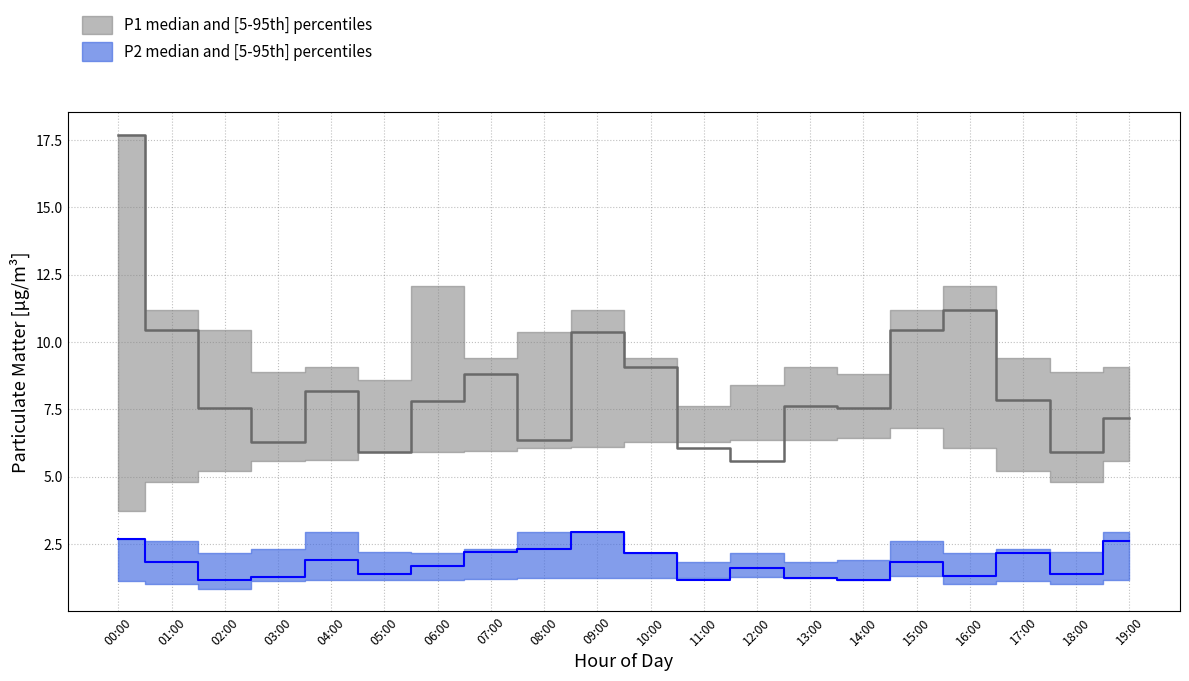

Read the P1_lower value at 10:00.

6.3